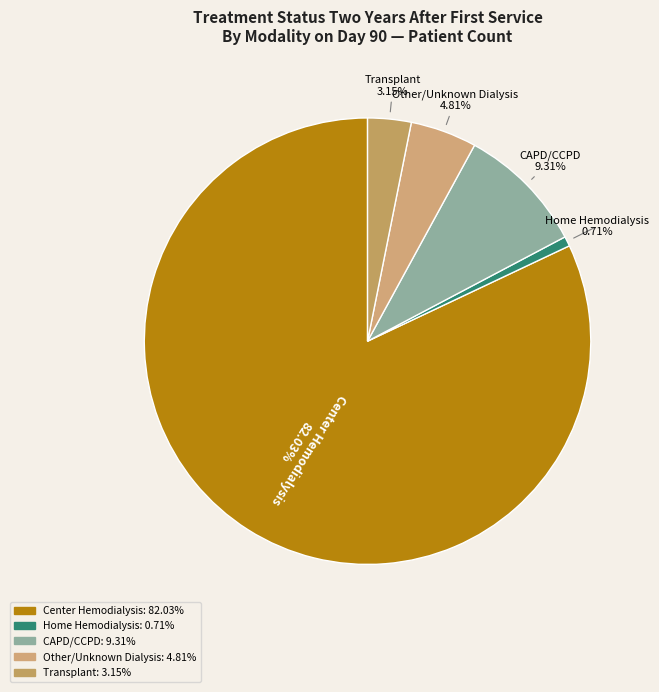

The Home Hemodialysis slice represents 1% of the pie. True or false?

True